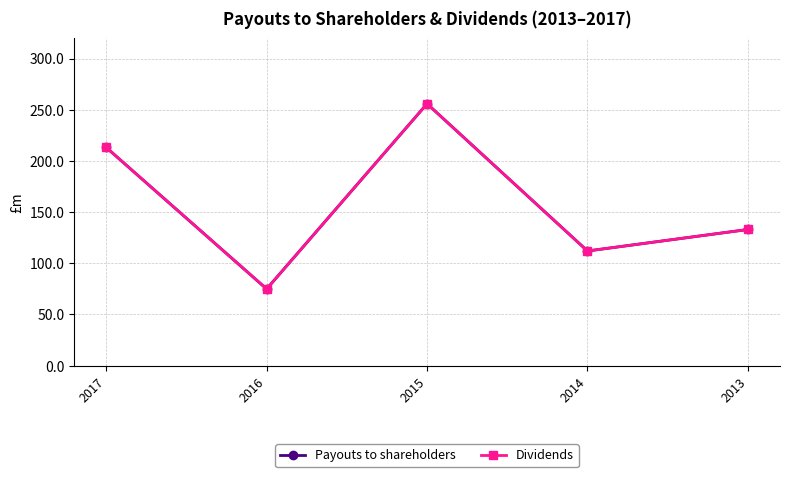

What is the maximum value for Dividends?

255.8